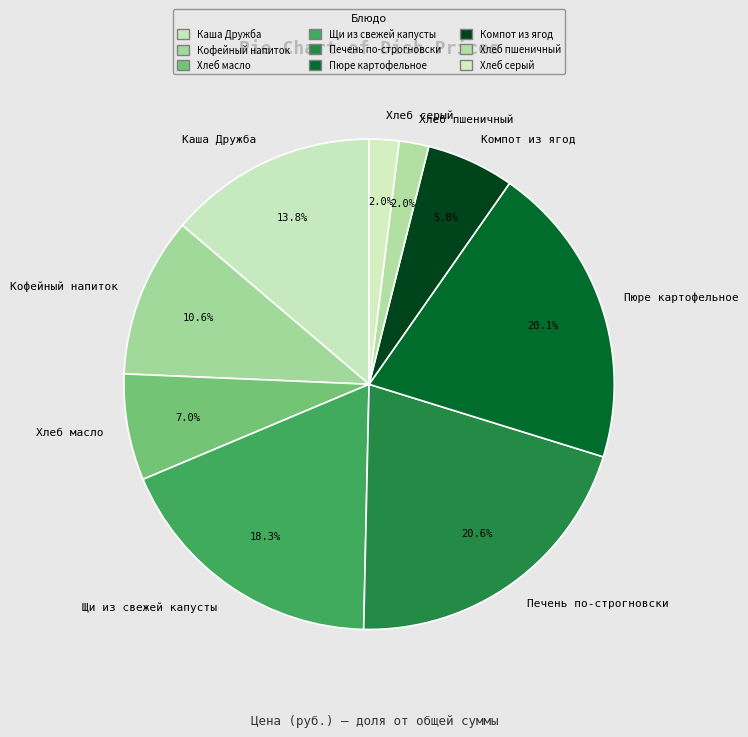

Is there any slice that represents more than half of the pie?

No